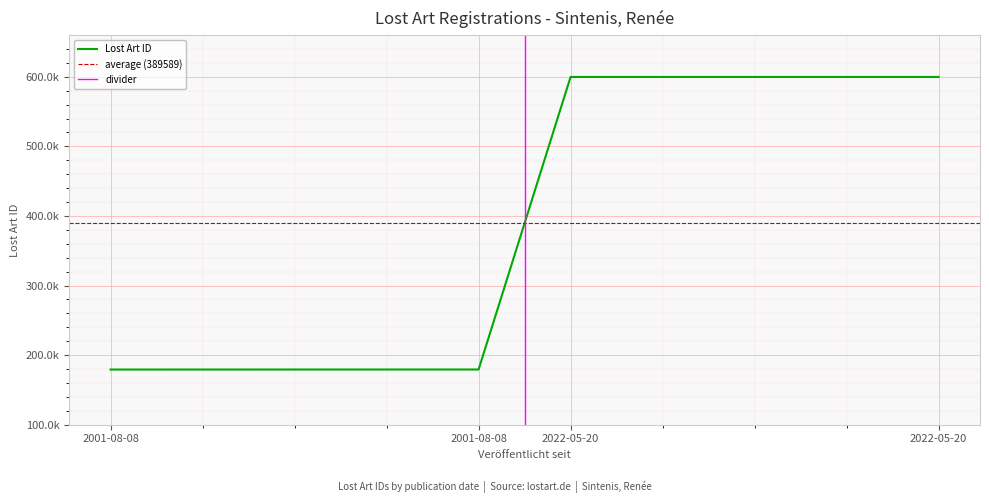

Reading left to right, transcribe all the data shown in this chart.

179305	179320	179335	179350	179365	599840	599841	599842	599846	599850